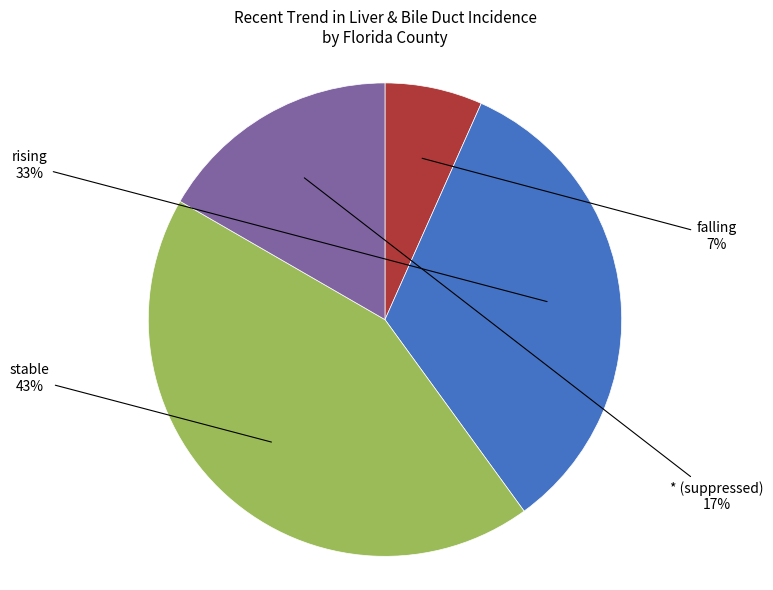

Which has a higher value, falling or stable?

stable